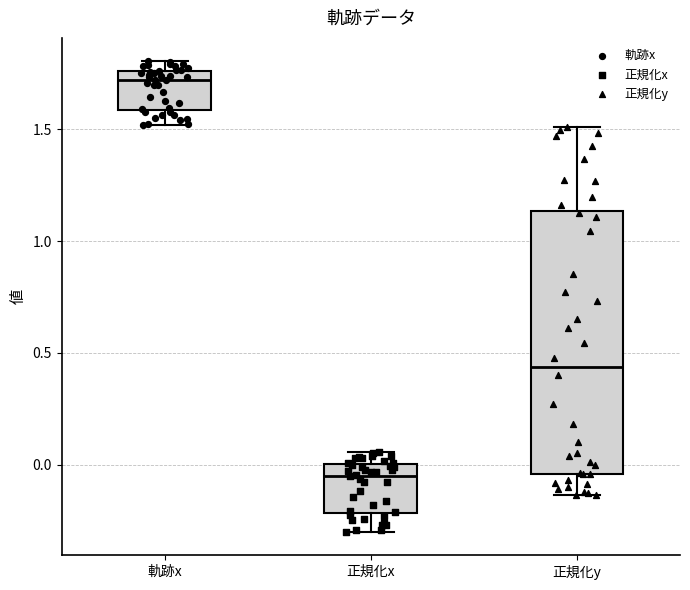

Comparing the boxes themselves (not the whiskers), which one is the tallest?

正規化y